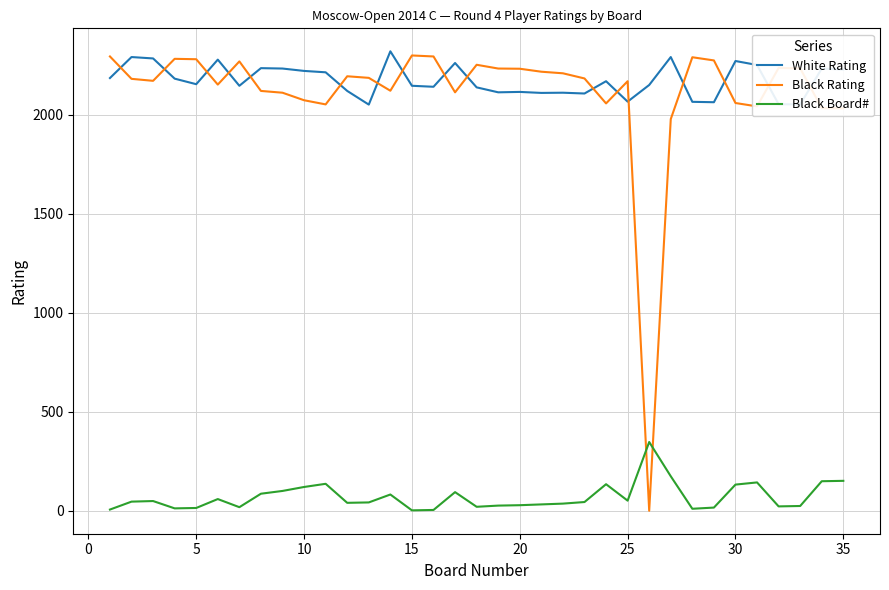

What is the highest value of the White Rating series?

2319